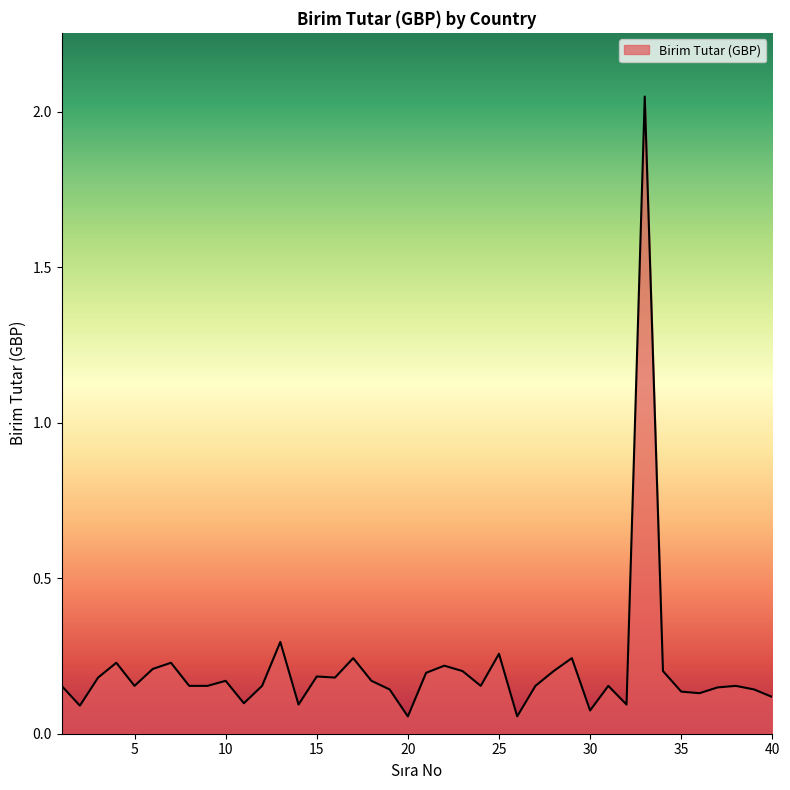

What is the average value?

0.2